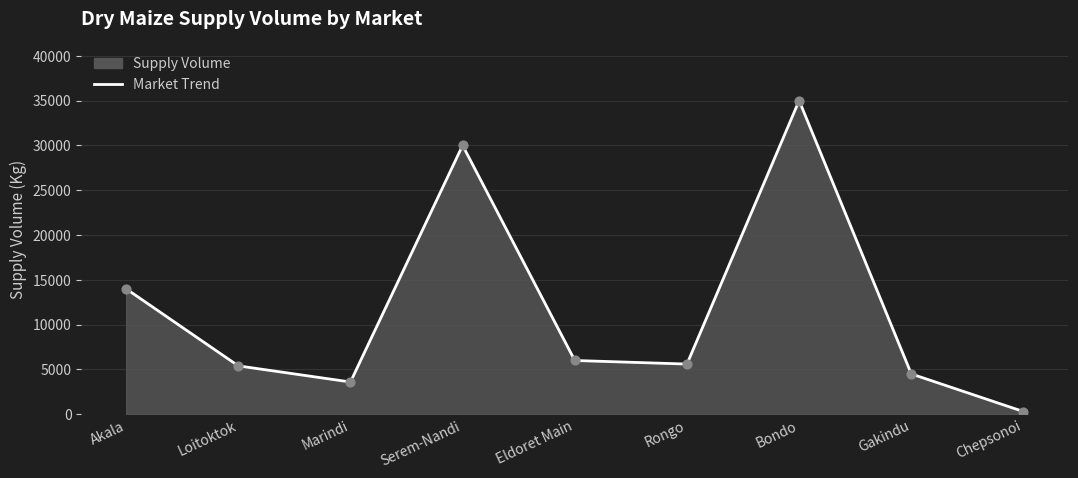

Between Eldoret Main and Chepsonoi, which is larger?

Eldoret Main